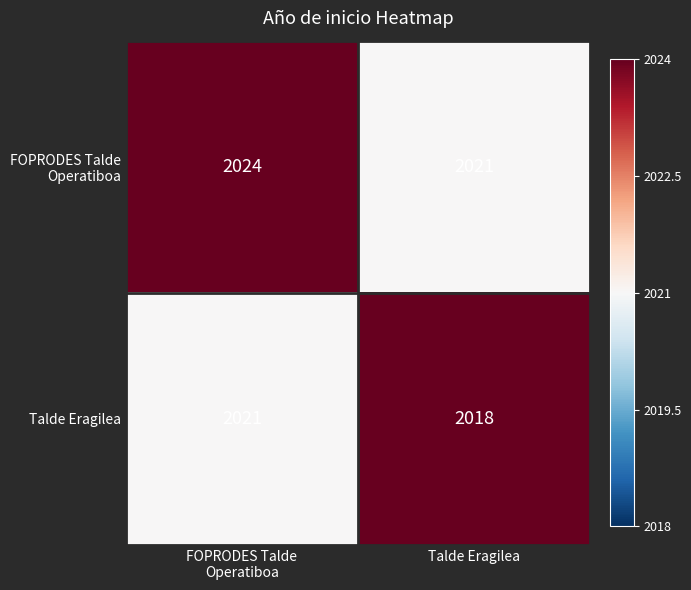

How many distinct data groups are displayed?

2